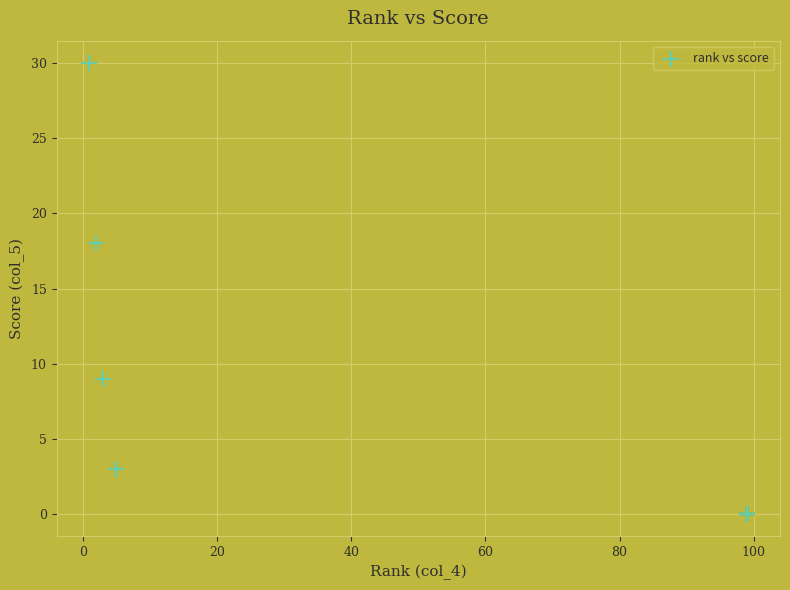

What Y value in the scatter plot is closest to 15?

18